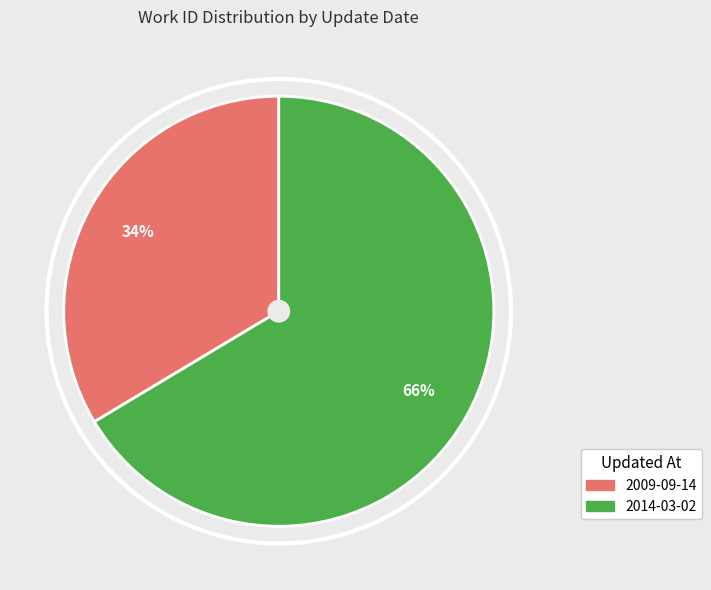

What is the largest slice in the pie chart?

2014-03-02